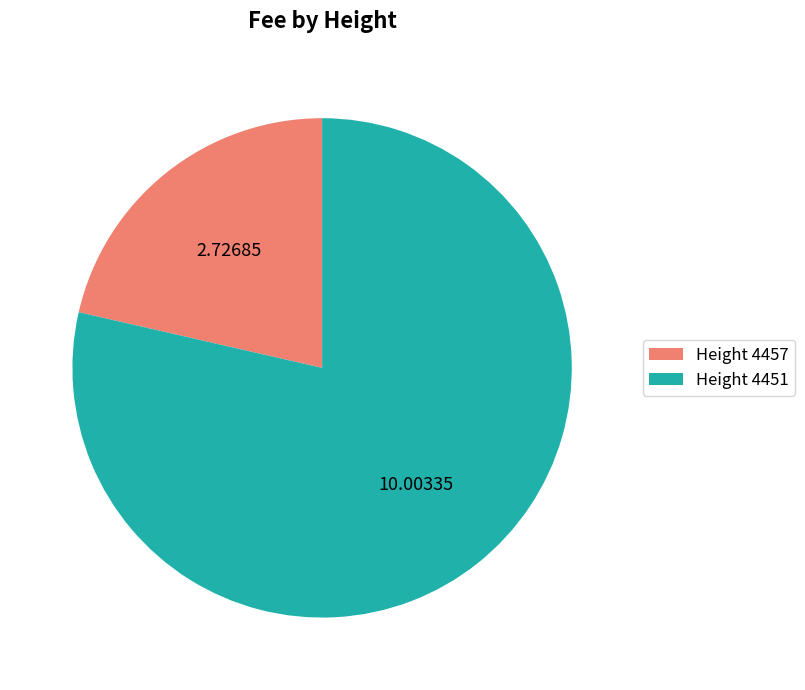

Is Height 4457 the majority of the pie?

No